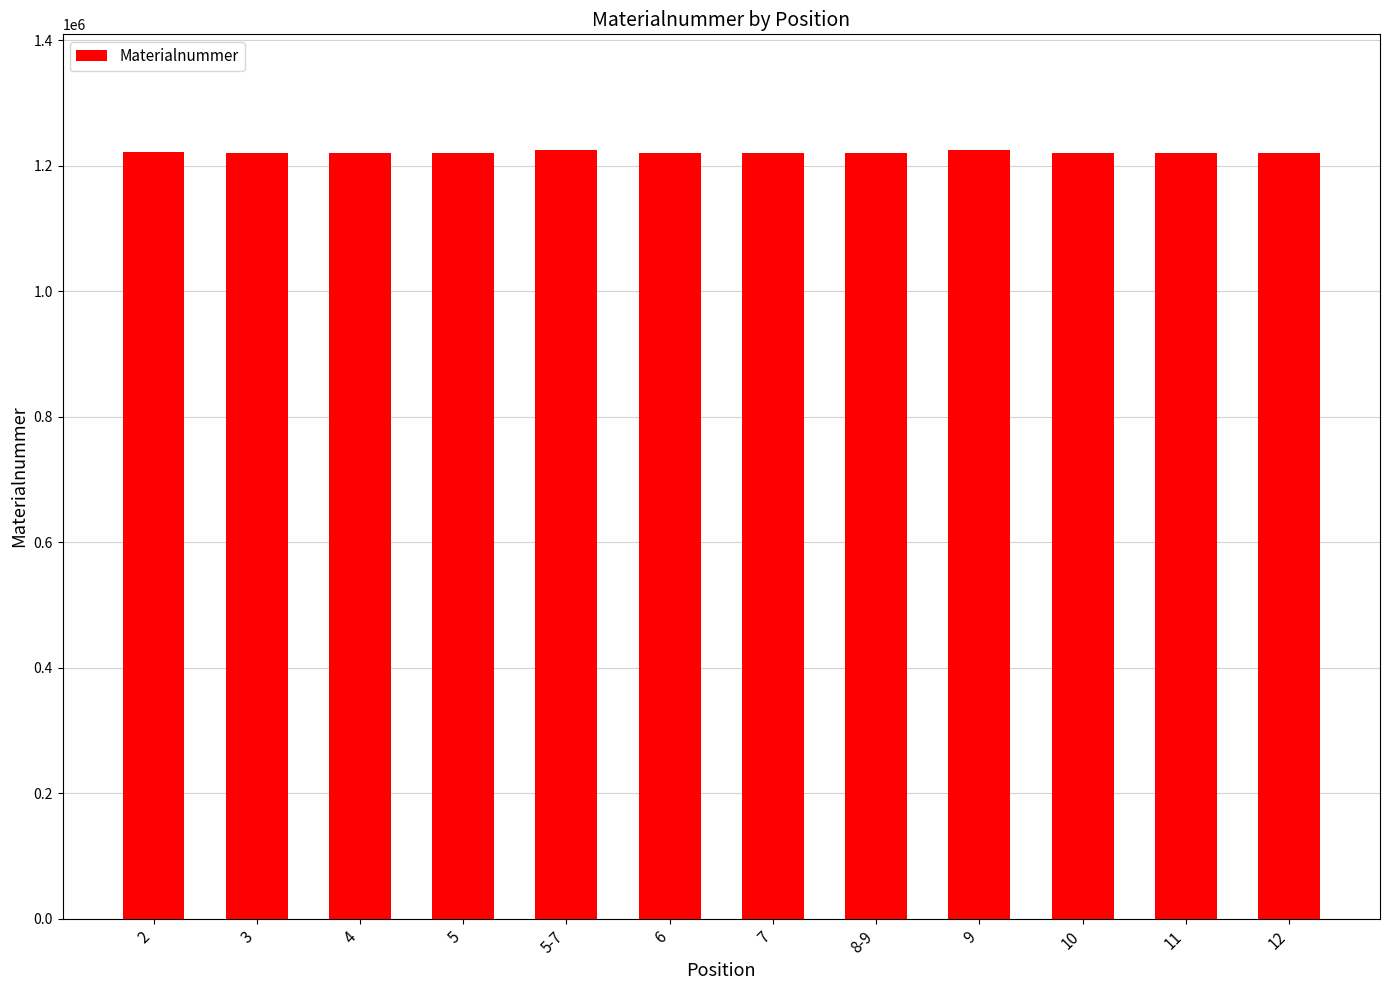

What is the minimum value shown in the chart?

1220440